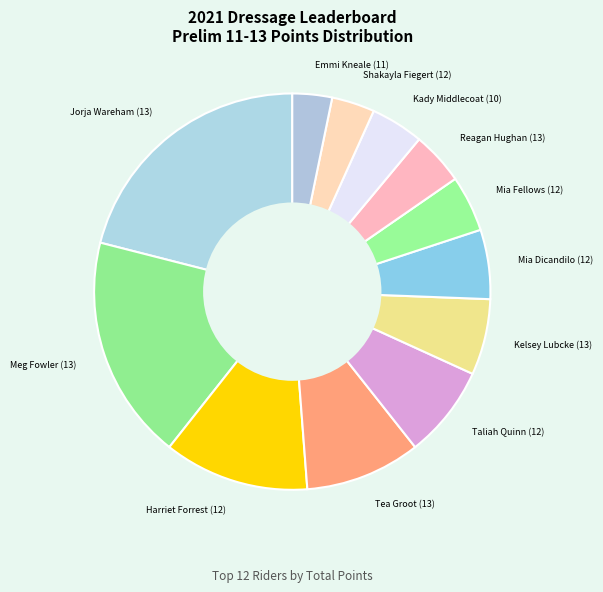

How many segments does this pie chart have?

12